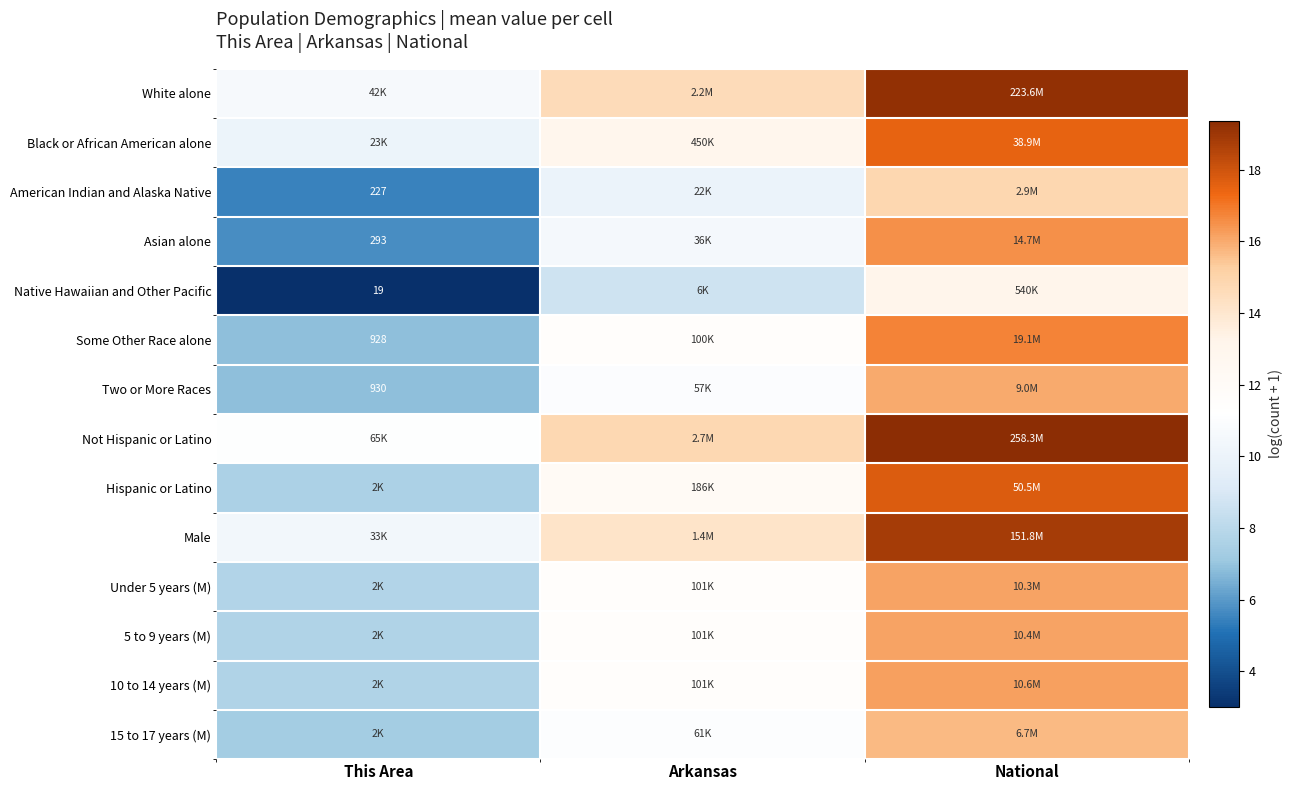

Which label corresponds to the smallest value in the chart?

This Area